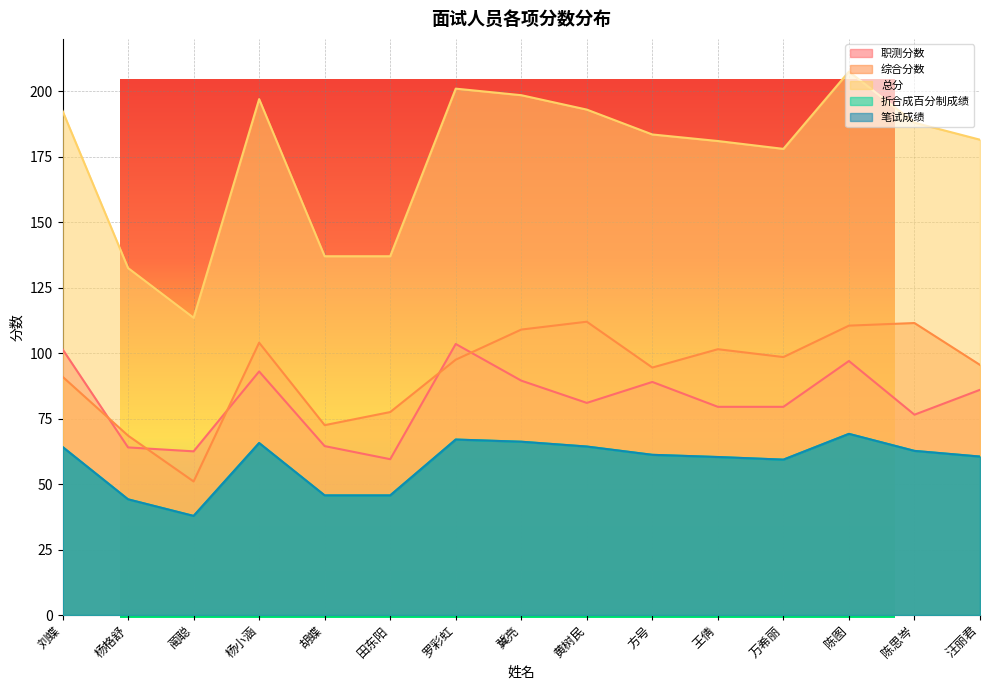

The value of 综合分数 at 田东阳 is 19.6. True or false?

False